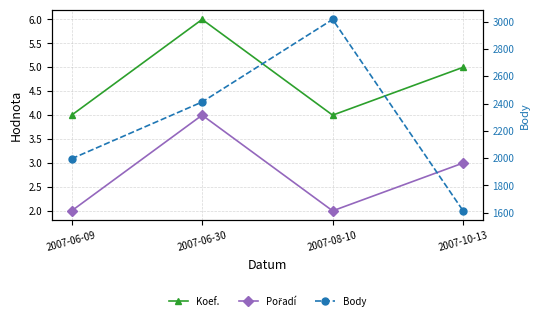

What is the approximate value of Pořadí at 2007-06-30?

4